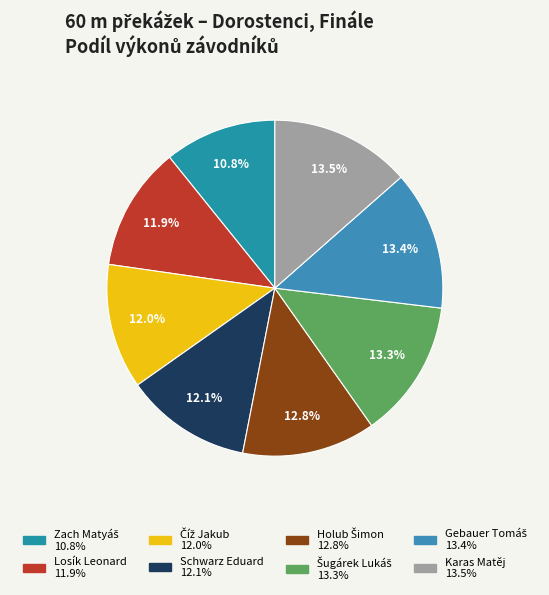

Combined, do Šugárek Lukáš and Číž Jakub account for over 50%?

No